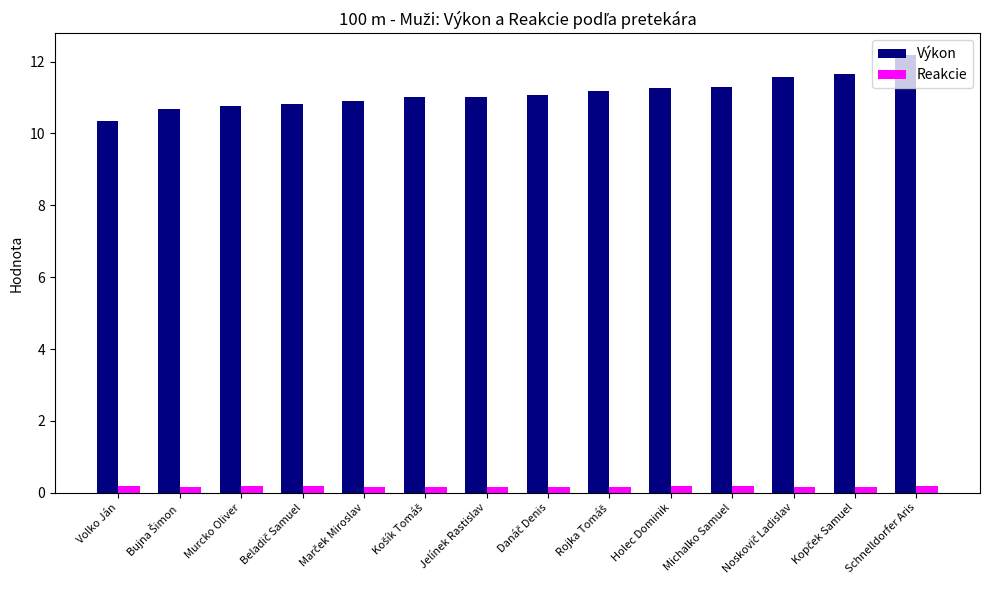

Are the bars horizontal?

No